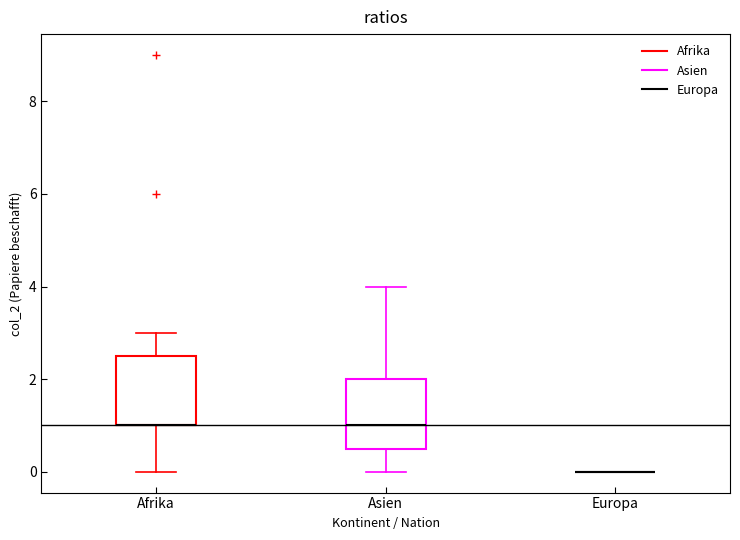

Reading left to right, read every box against the y-axis: the position of its median line, the range the box covers, and the ends of its whiskers. The values are not printed on the chart, so give them approximately, as read against the axis.

Afrika: median 1.0 (drawn on the box's lower edge), box 1.0 to 2.6, whiskers 0.0 to 3.0
Asien: median 1.0, box 0.6 to 2.0, whiskers 0.0 to 4.0
Europa: box collapsed to a line at 0.0, whiskers 0.0 to 0.0